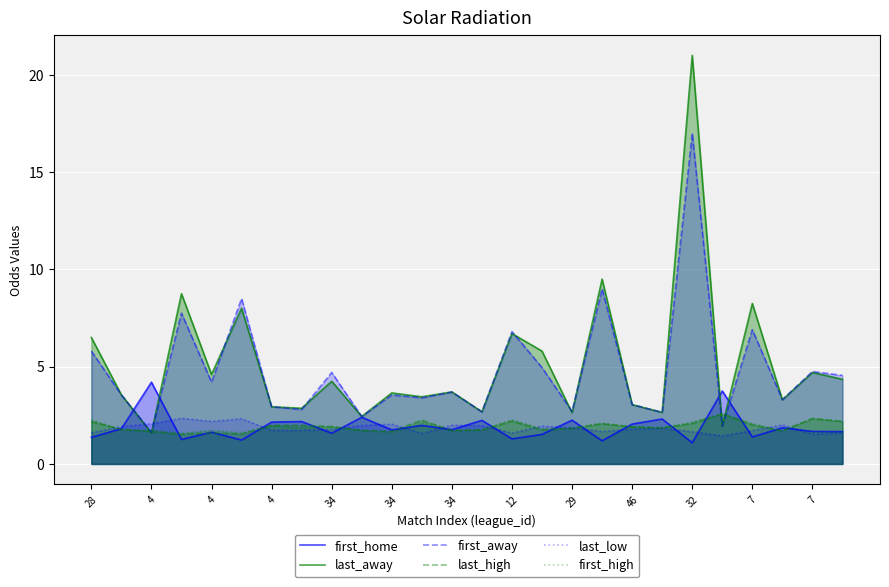

Reading right to left, what are all the values shown in this chart?

first_home: 1.7	1.7	1.9	1.4	3.8	1.1	2.3	2.0	1.2	2.2	1.5	1.3	2.2	1.8	2.0	1.8	2.4	1.6	2.2	2.1	1.2	1.6	1.3	4.2	1.8	1.4
last_away: 4.3	4.7	3.3	8.2	1.9	21.0	2.6	3.0	9.5	2.6	5.8	6.7	2.7	3.7	3.5	3.6	2.4	4.2	2.9	2.9	8.0	4.6	8.8	1.6	3.5	6.5
first_away: 4.5	4.8	3.3	6.9	1.9	17.0	2.6	3.0	9.0	2.7	5.0	6.8	2.7	3.7	3.4	3.5	2.4	4.7	2.8	2.9	8.5	4.2	7.8	1.6	3.5	5.8
last_high: 2.2	2.3	1.7	2.0	2.6	2.1	1.9	1.9	2.1	1.8	1.8	2.2	1.7	1.7	2.2	1.7	1.7	1.9	2.0	2.0	1.5	1.6	1.5	1.7	1.8	2.2
last_low: 1.6	1.5	2.0	1.7	1.4	1.7	1.8	1.8	1.7	1.9	1.9	1.6	2.0	2.0	1.6	2.0	2.0	1.8	1.7	1.7	2.3	2.2	2.4	2.1	1.9	1.6
first_high: 2.2	2.4	1.7	2.1	2.6	2.1	1.9	1.9	2.1	1.8	1.8	2.3	1.8	1.7	2.1	1.6	1.7	1.9	1.9	2.0	1.6	1.7	1.6	1.7	1.8	2.3